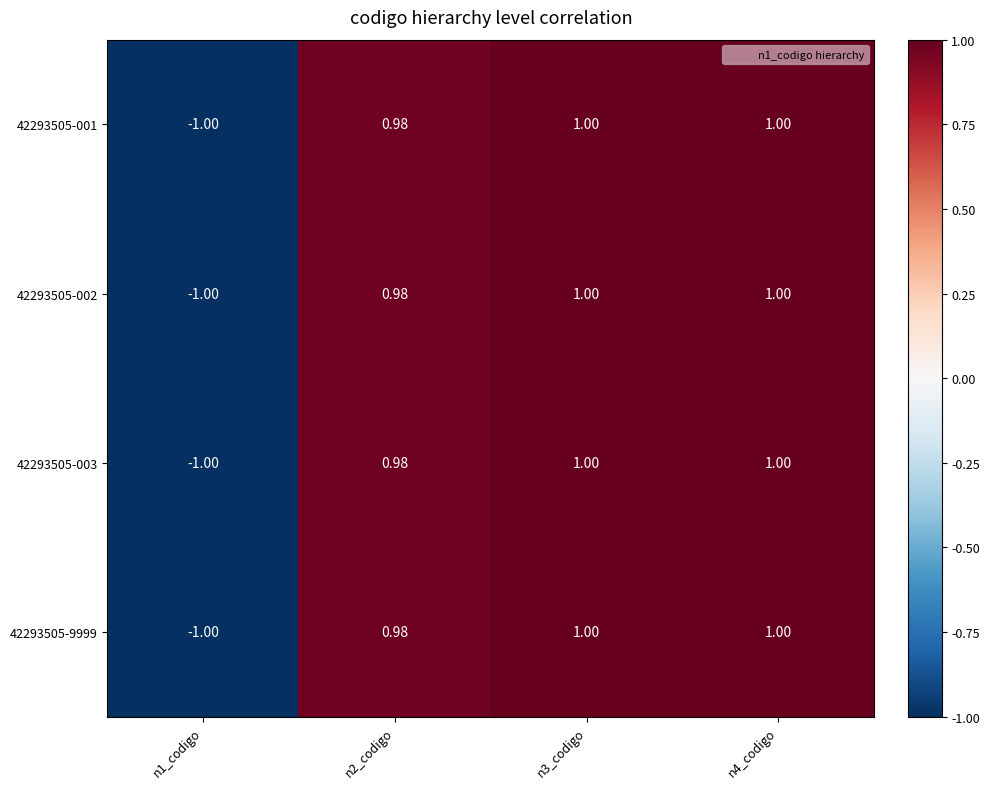

Is the value of 42293505-003 at n2_codigo greater than the value of 42293505-9999 at n4_codigo?

No